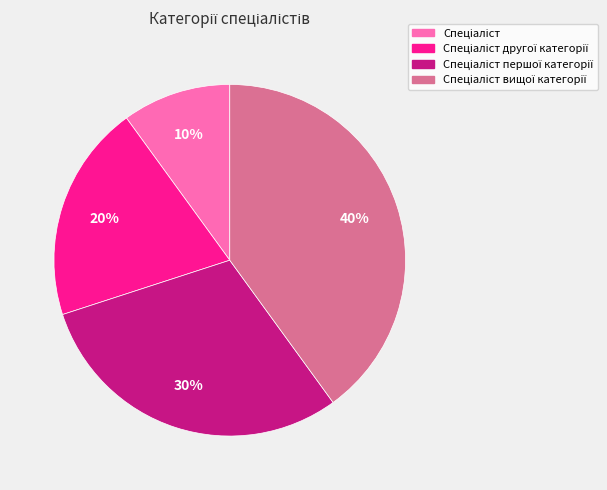

Is there a majority slice in this chart?

No